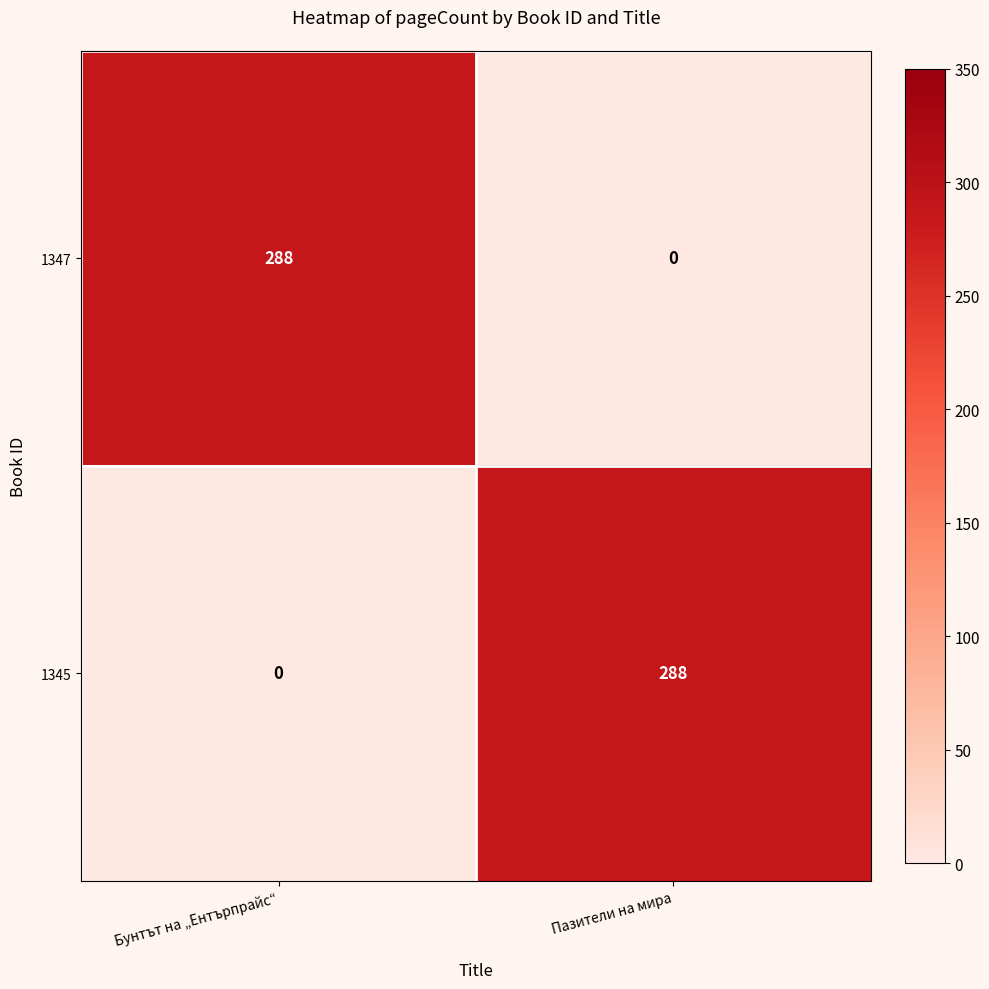

What is the spread (max minus min) of values at Пазители на мира?

288